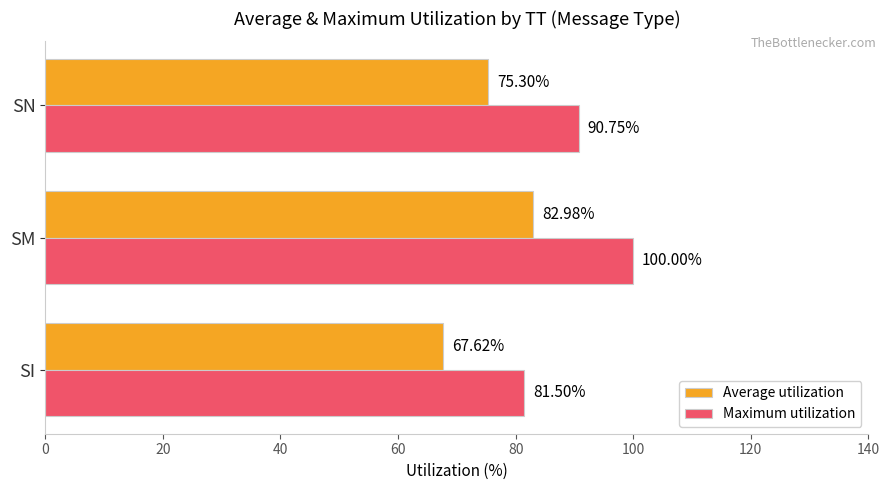

List the labels in order of Average utilization value, largest first.

SM, SN, SI